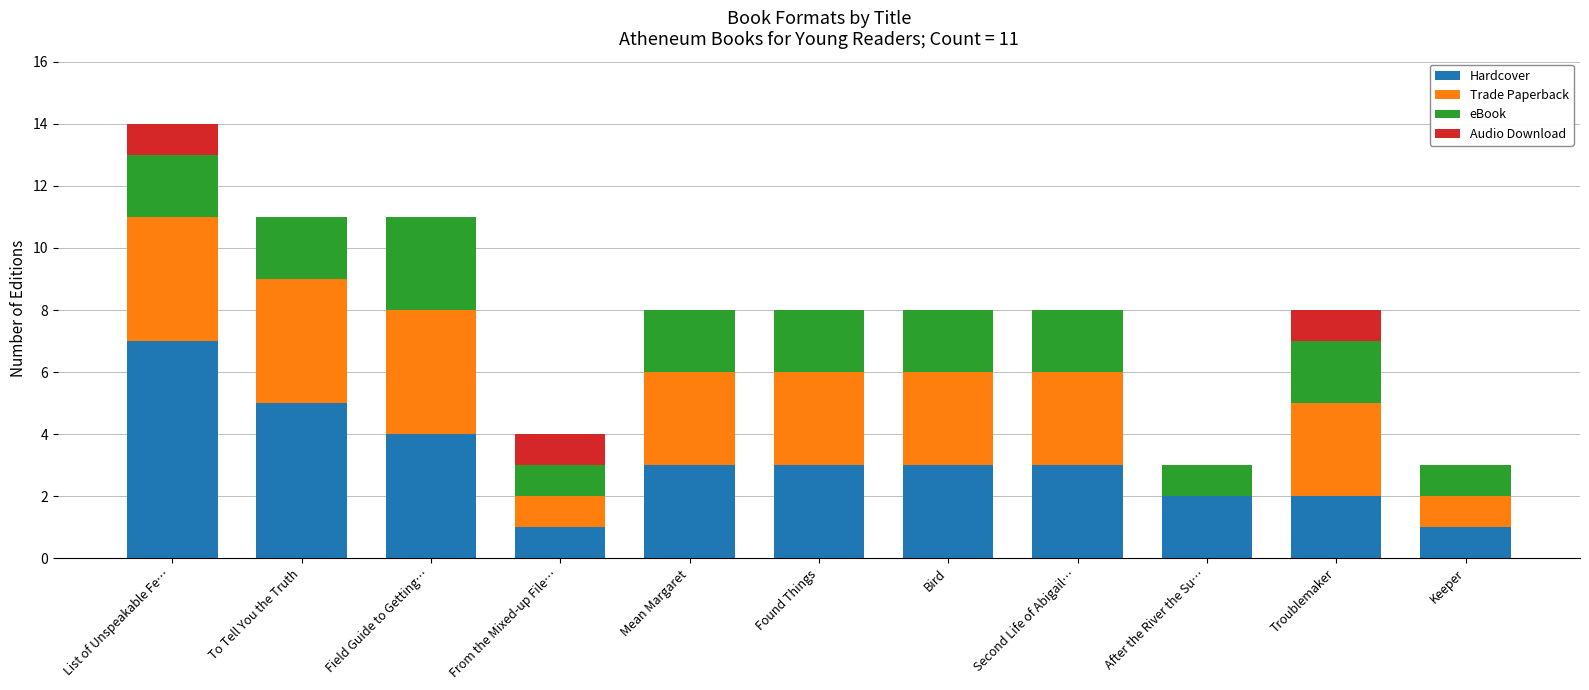

What is the sum of all Hardcover values?

34